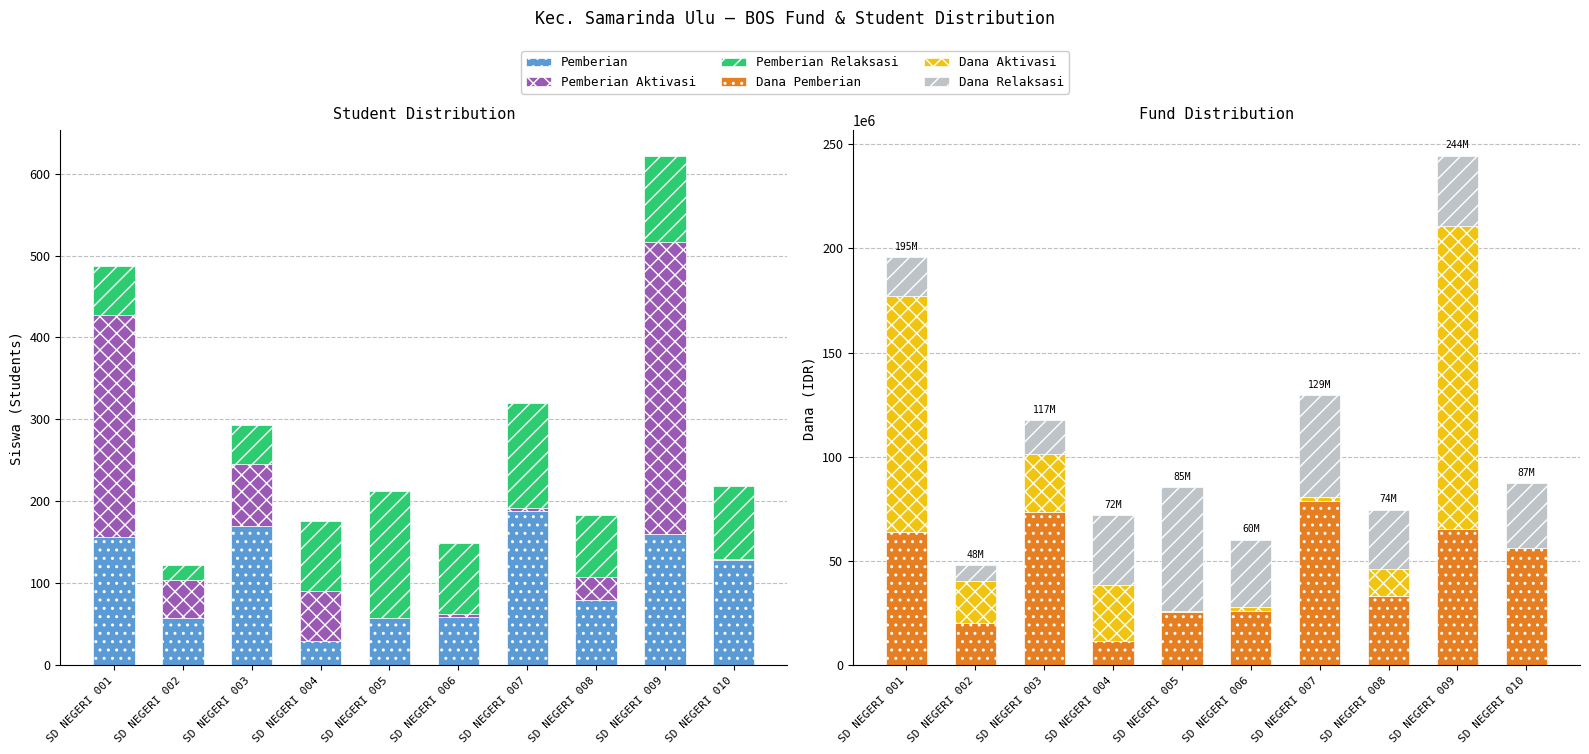

What is the maximum value shown in the chart?

145350000